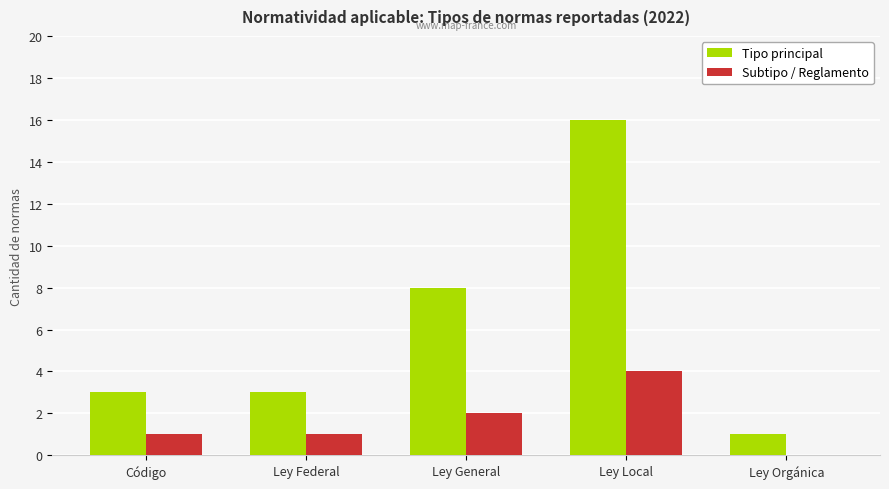

Which category has the highest value in the Subtipo / Reglamento series?

Ley Local